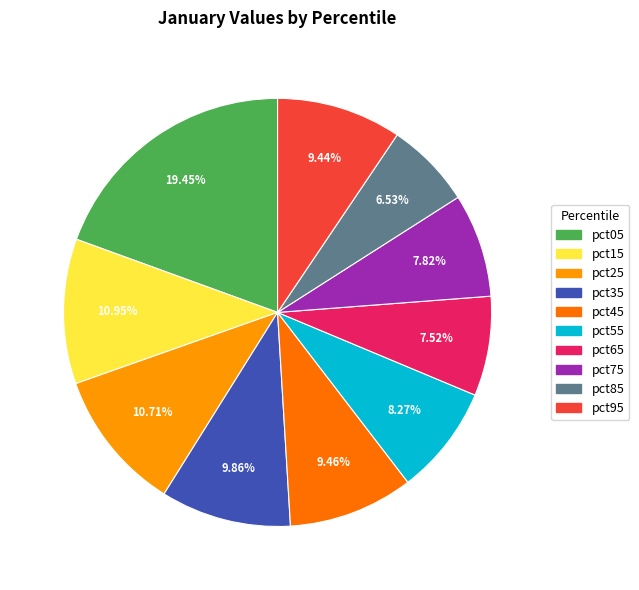

How much of the chart is everything except pct55?

91.7%